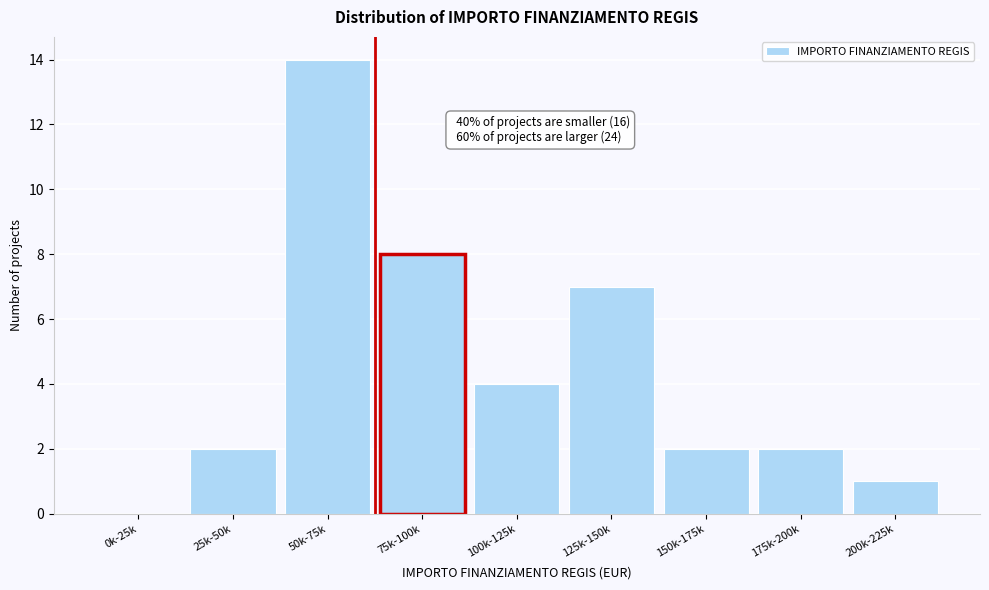

Reading right to left, what are all the values shown in this chart?

200k-225k=1	175k-200k=2	150k-175k=2	125k-150k=7	100k-125k=4	75k-100k=8	50k-75k=14	25k-50k=2	0k-25k=0